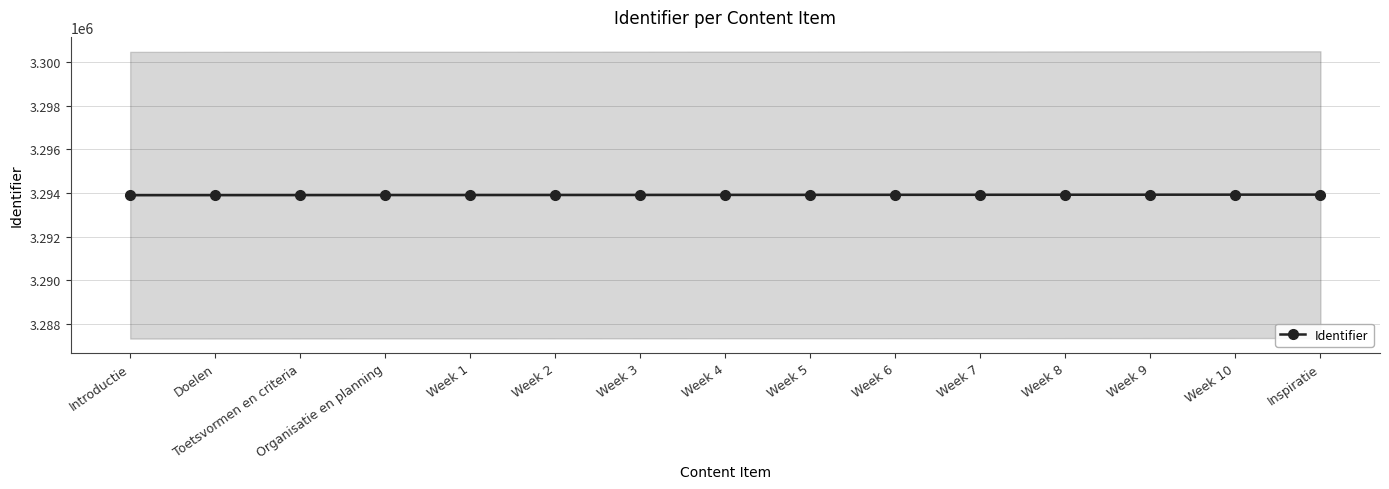

What is the ratio of the value at Inspiratie to the value at Introductie?

1.0